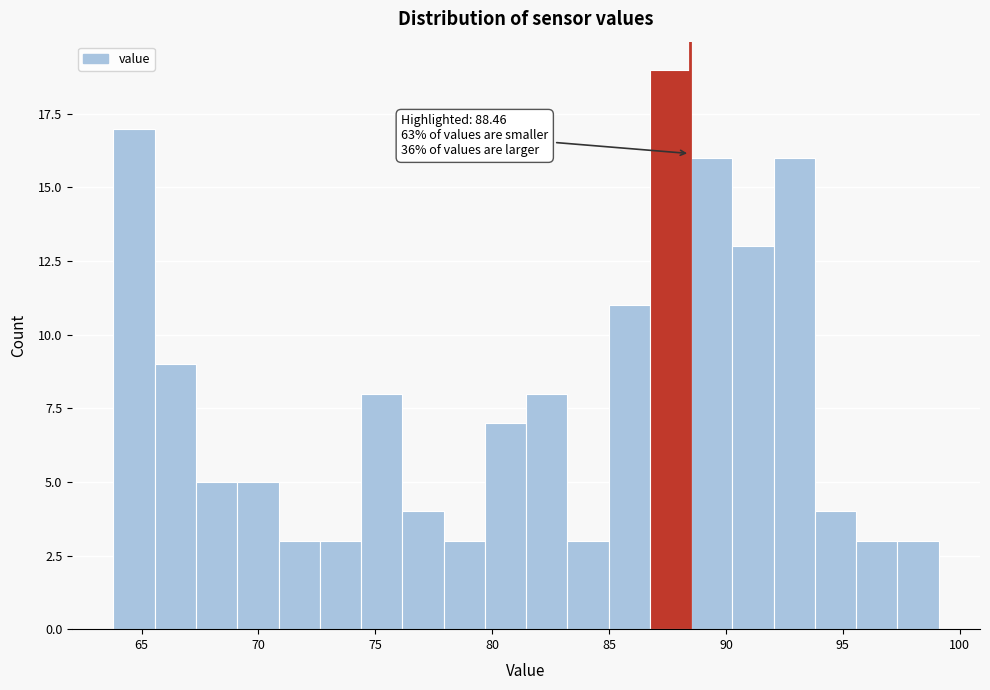

Around what value on the x-axis is the tallest bar? Give the approximate position of its centre, as read against the axis.

87.5